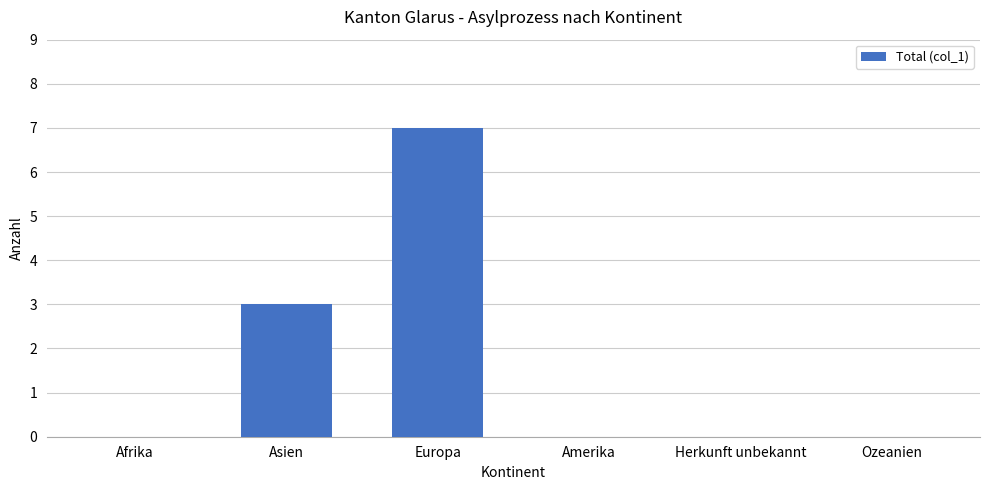

What is the maximum value shown in the chart?

7